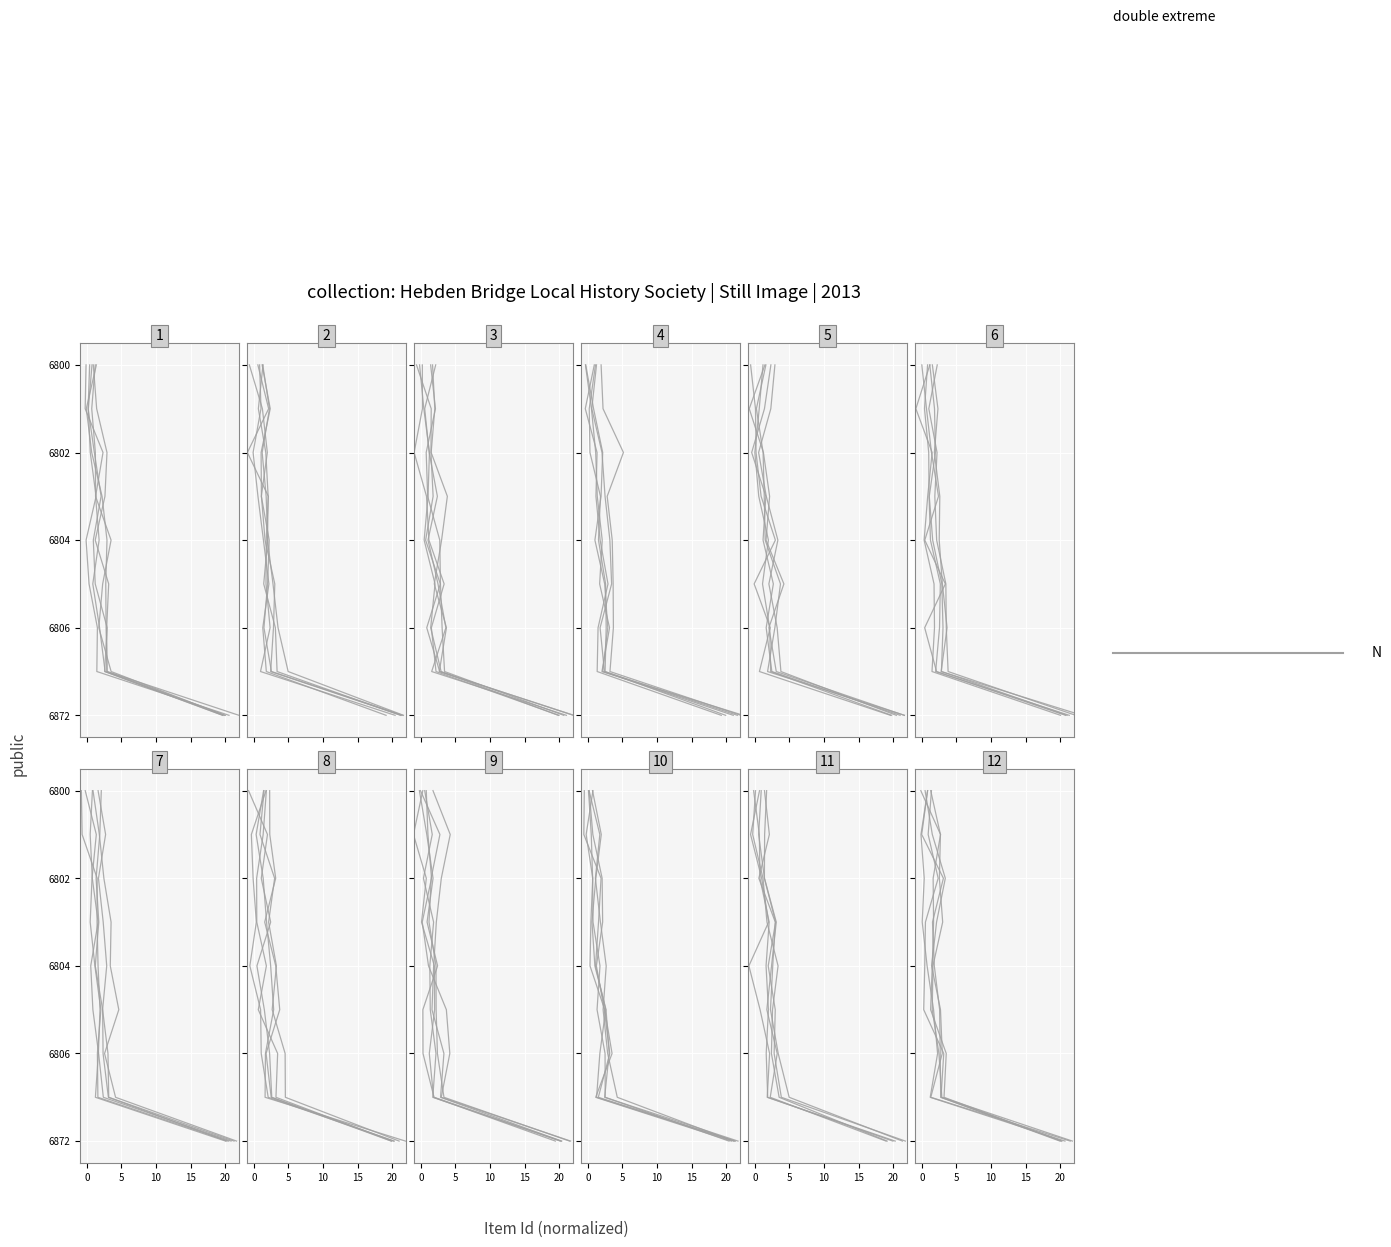

True or false: there are more than 0 points higher than both neighbors.

False